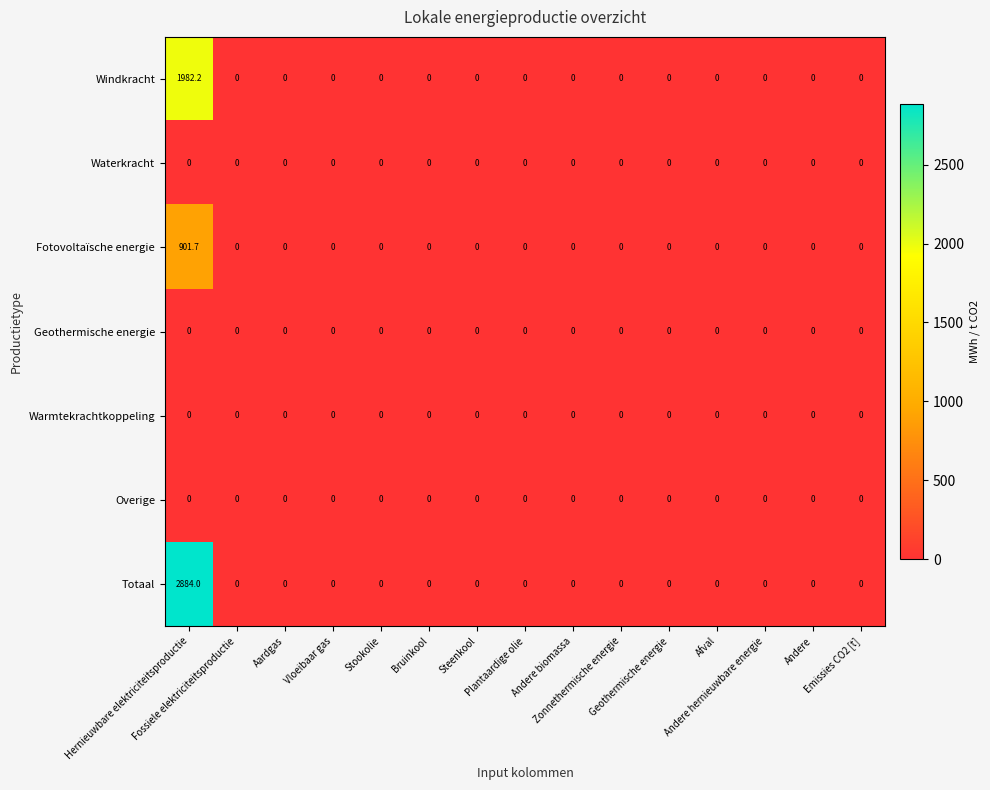

What is the maximum value for Windkracht?

1982.2